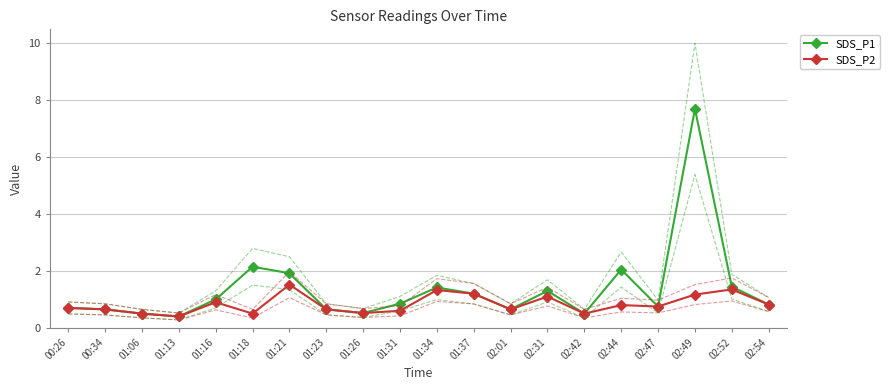

Does the chart have visible grid lines?

Yes